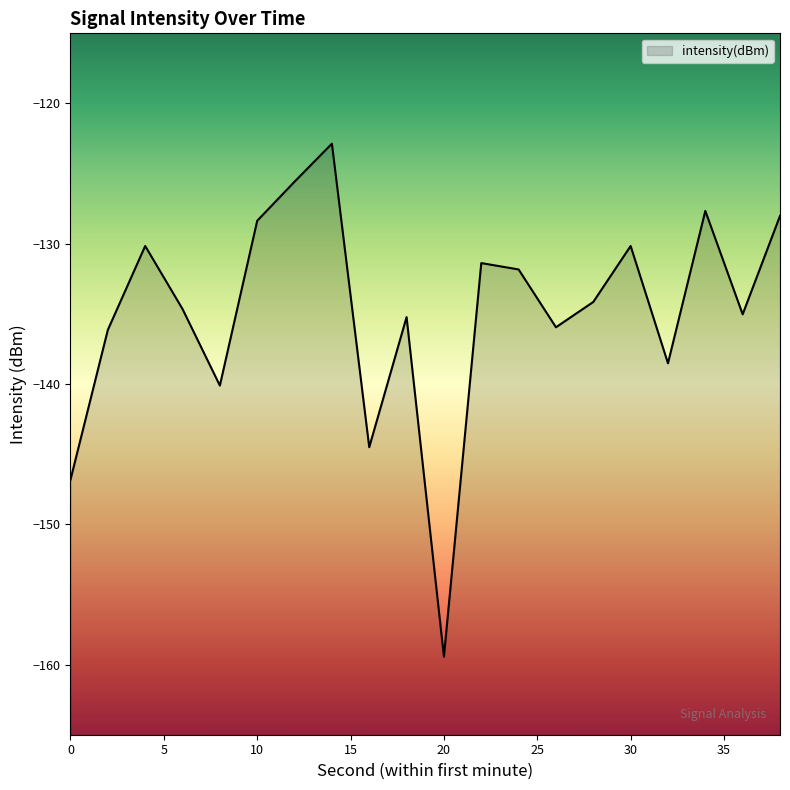

Where does the data first go above -134?

4